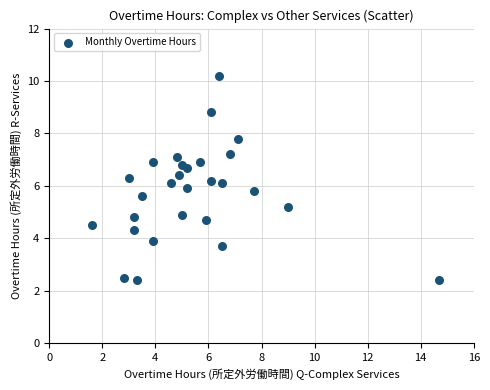

What is the range of Y values (max minus min)?

7.8